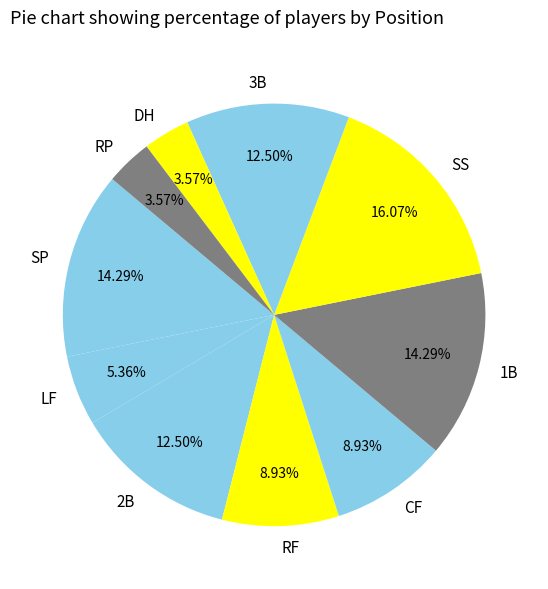

Combined, do RP and SS account for over 50%?

No